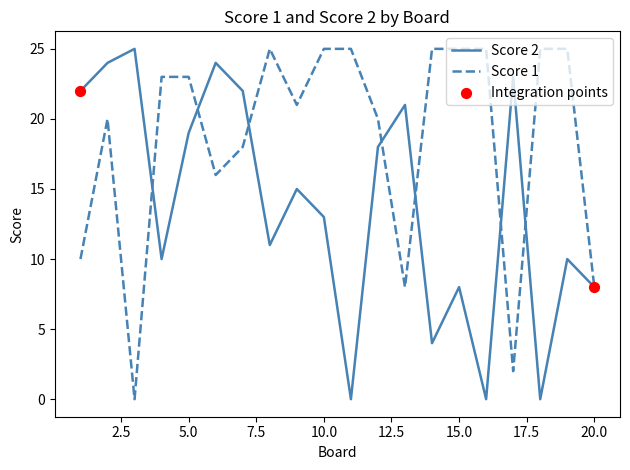

Rank the series by their average value, from lowest to highest.

Score 2, Score 1